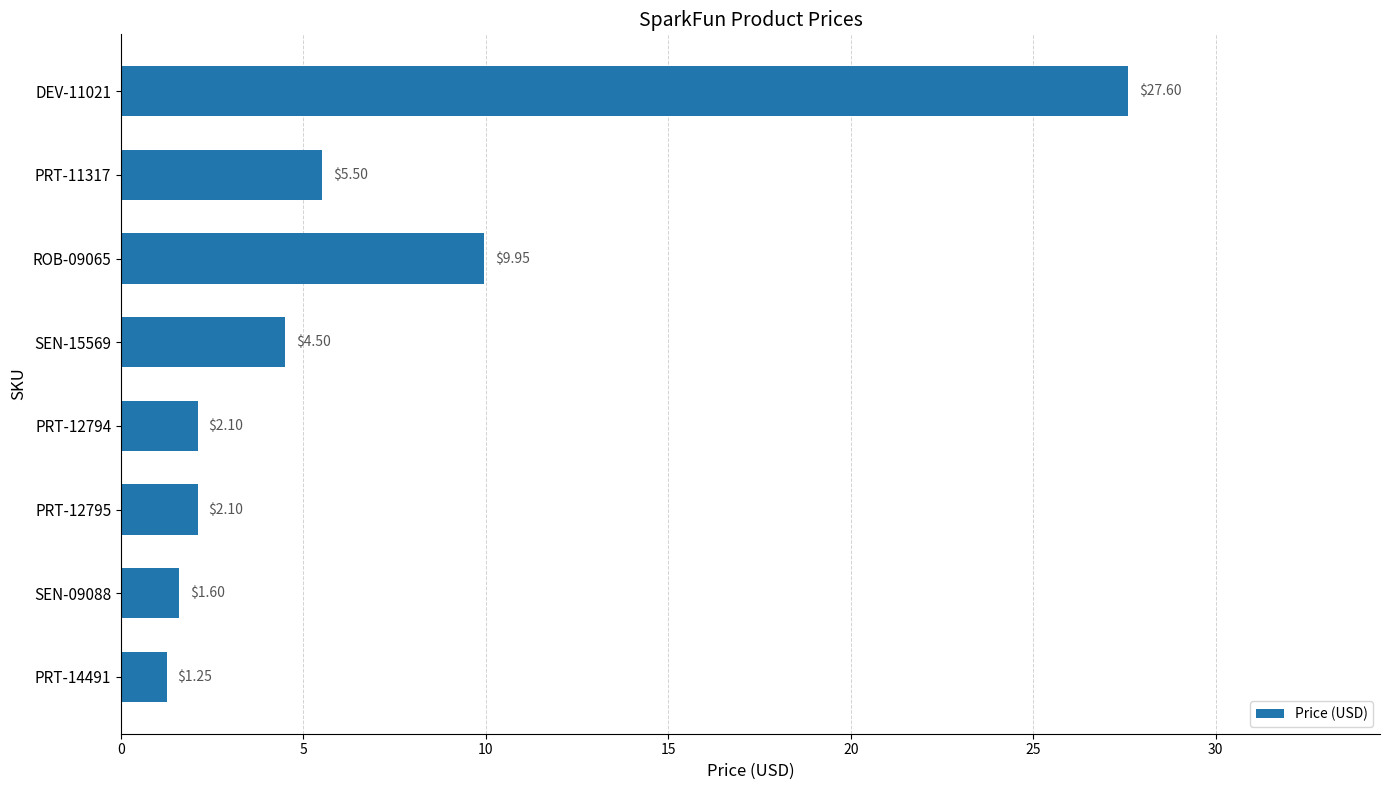

What is the difference between the values at PRT-11317 and SEN-09088?

3.9